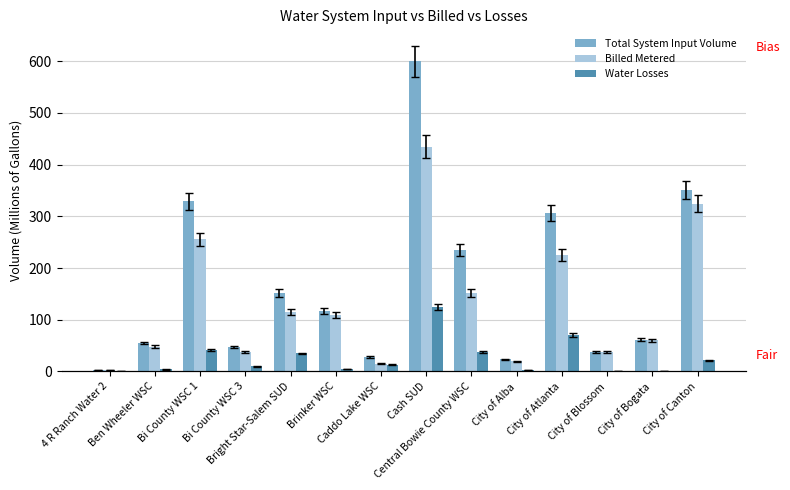

Reading left to right, extract all data points from this chart.

Total System Input Volume: 3.0	54.9	329.3	47.4	151.6	117.1	27.7	600.4	234.8	23.1	307.2	38.0	61.2	350.3
Billed Metered: 3.0	47.9	255.7	37.1	114.9	109.0	14.7	435.0	152.1	20.0	225.2	37.2	60.4	324.2
Water Losses: 0.0	3.8	40.9	9.7	34.8	4.8	12.7	125.0	38.3	2.7	70.0	0.2	0.0	21.7